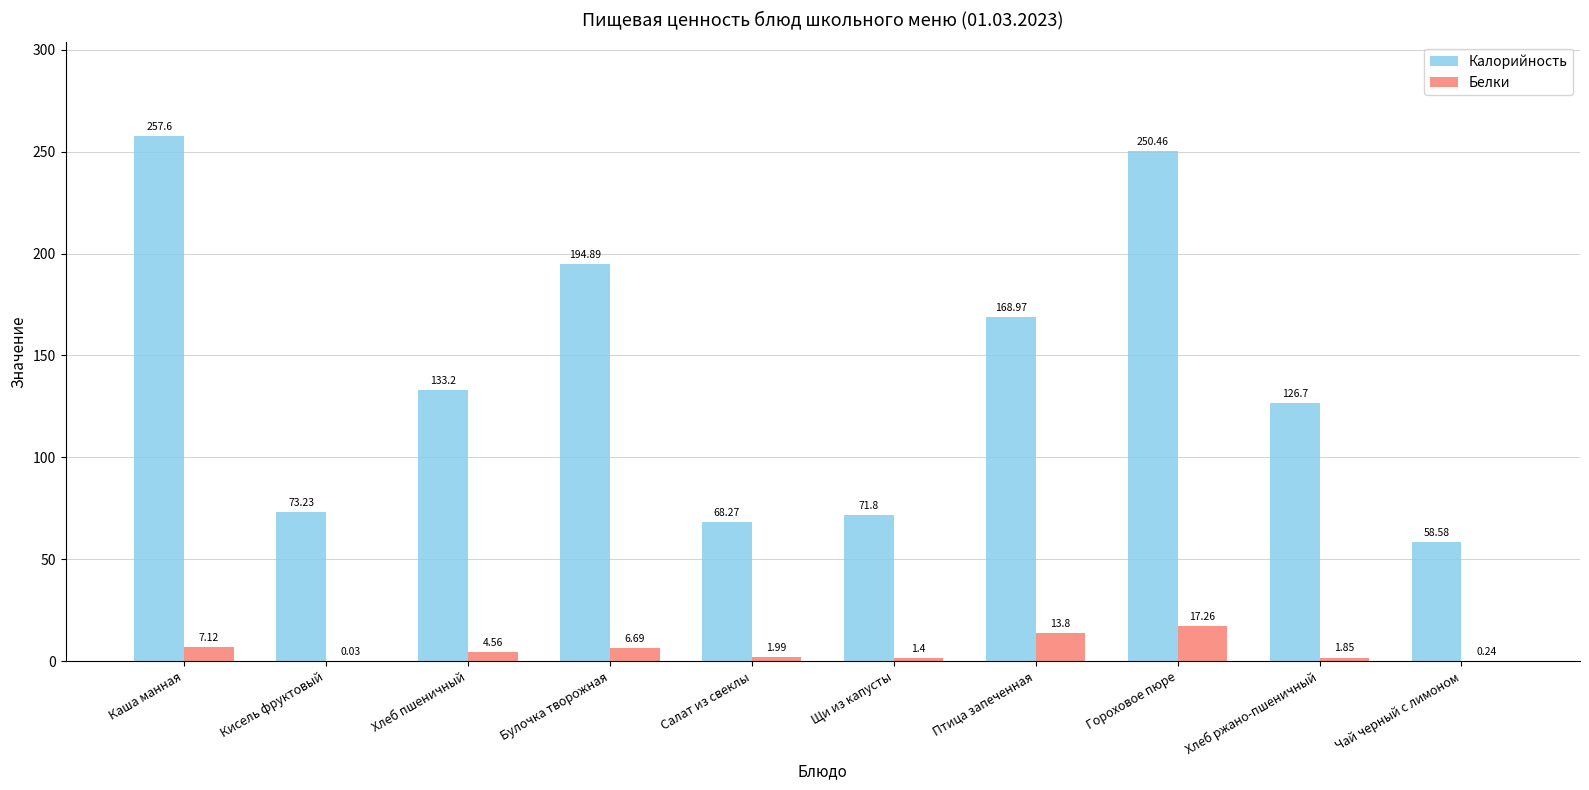

At which label does Калорийность first exceed 133?

Каша манная